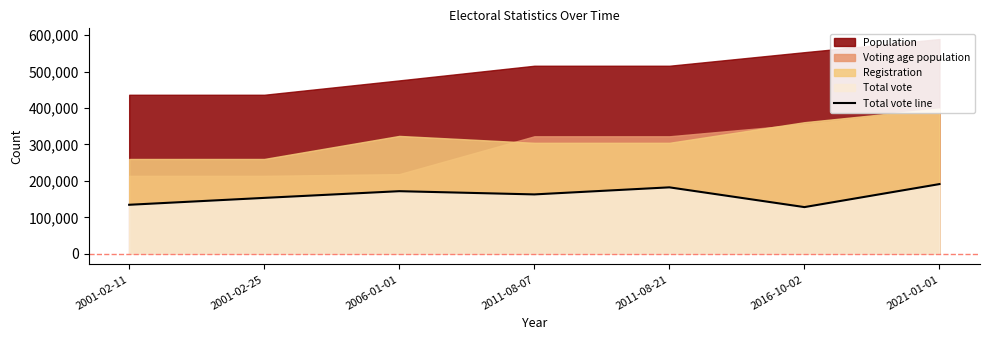

How many data points does each series have?

7